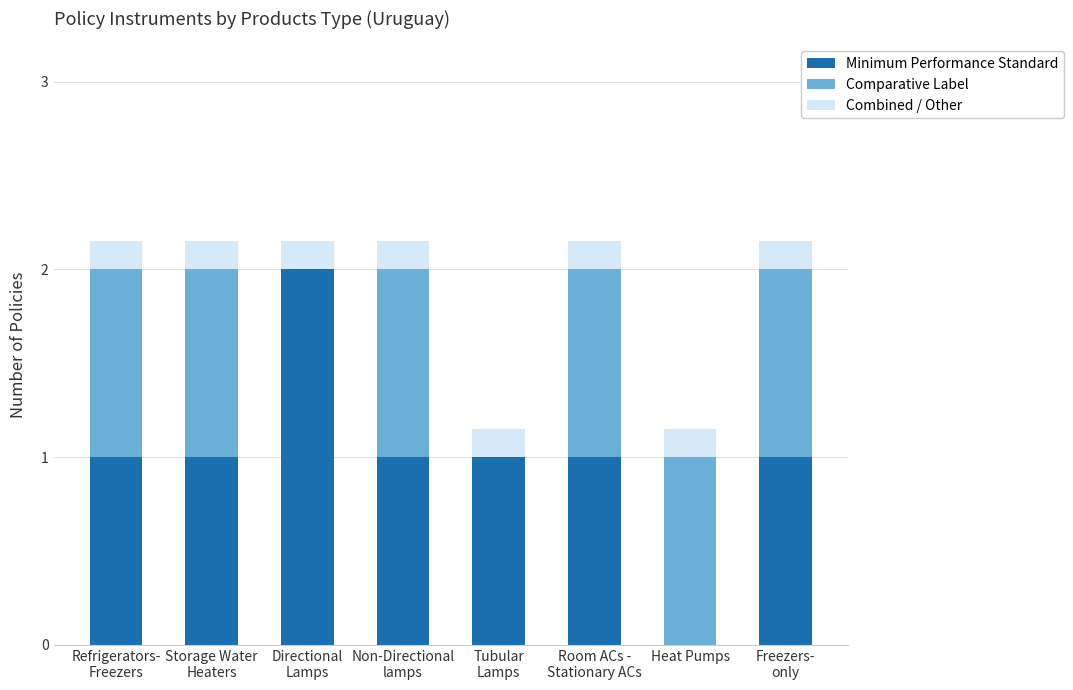

What is the value of the Minimum Performance Standard bar at the 1st from the left?

1.0